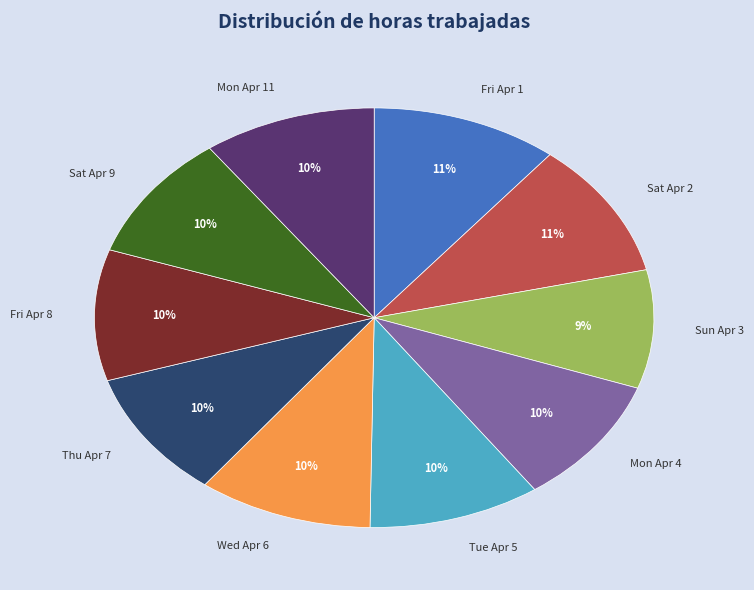

How many slices are in this pie chart?

10